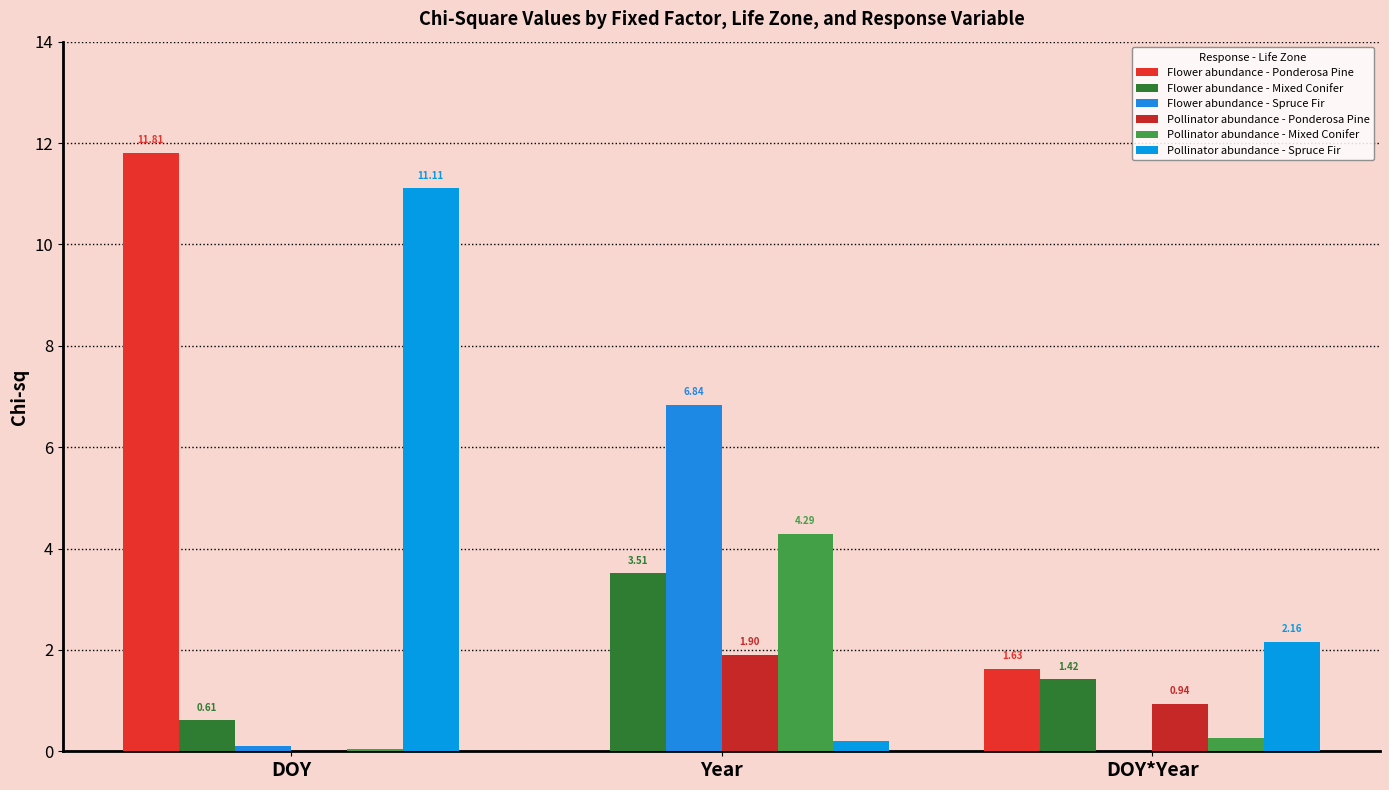

Reading right to left, list all the values displayed in this chart.

Flower abundance - Ponderosa Pine: 1.6	0.0	11.8
Flower abundance - Mixed Conifer: 1.4	3.5	0.6
Flower abundance - Spruce Fir: 0.0	6.8	0.1
Pollinator abundance - Ponderosa Pine: 0.9	1.9	0.0
Pollinator abundance - Mixed Conifer: 0.3	4.3	0.0
Pollinator abundance - Spruce Fir: 2.2	0.2	11.1